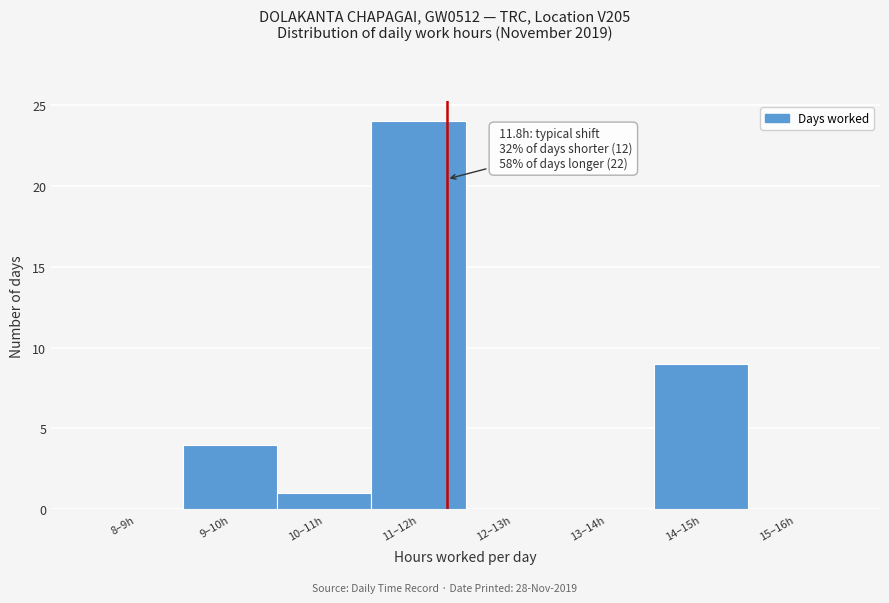

Reading left to right, list all the values displayed in this chart.

8–9h=0	9–10h=4	10–11h=1	11–12h=24	12–13h=0	13–14h=0	14–15h=9	15–16h=0